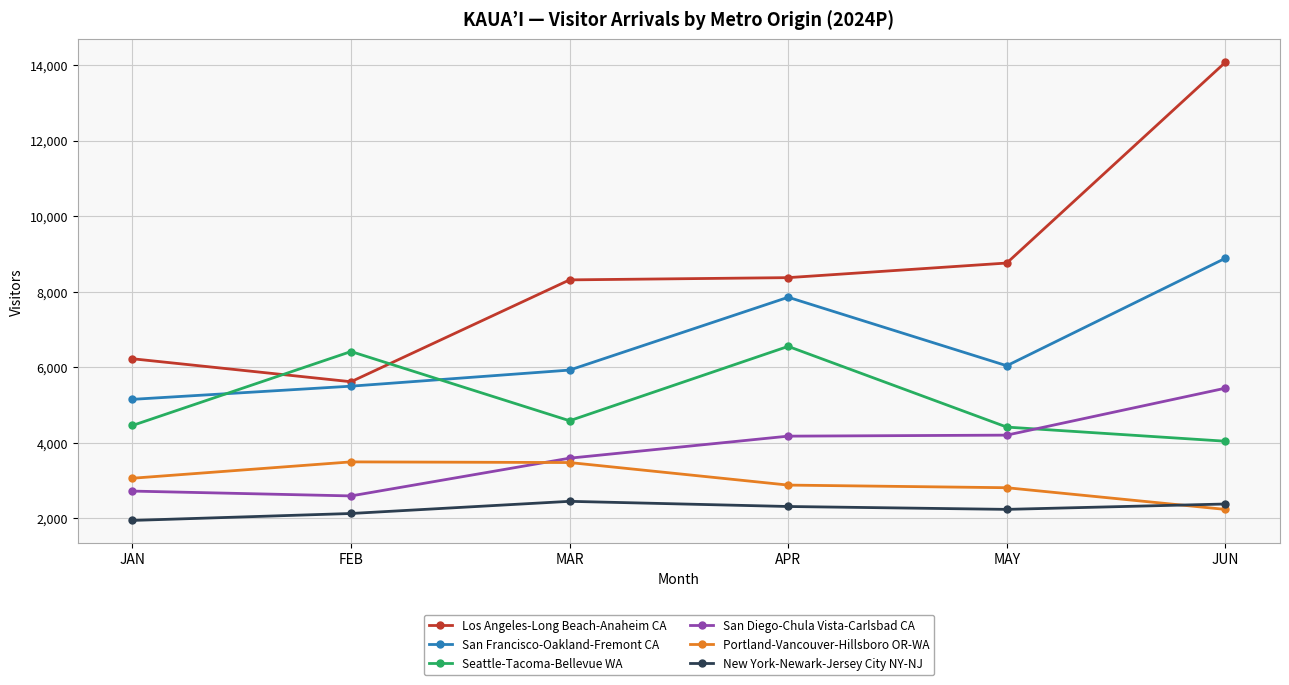

True or false: San Diego-Chula Vista-Carlsbad CA has more than 2 points higher than both neighbors.

False